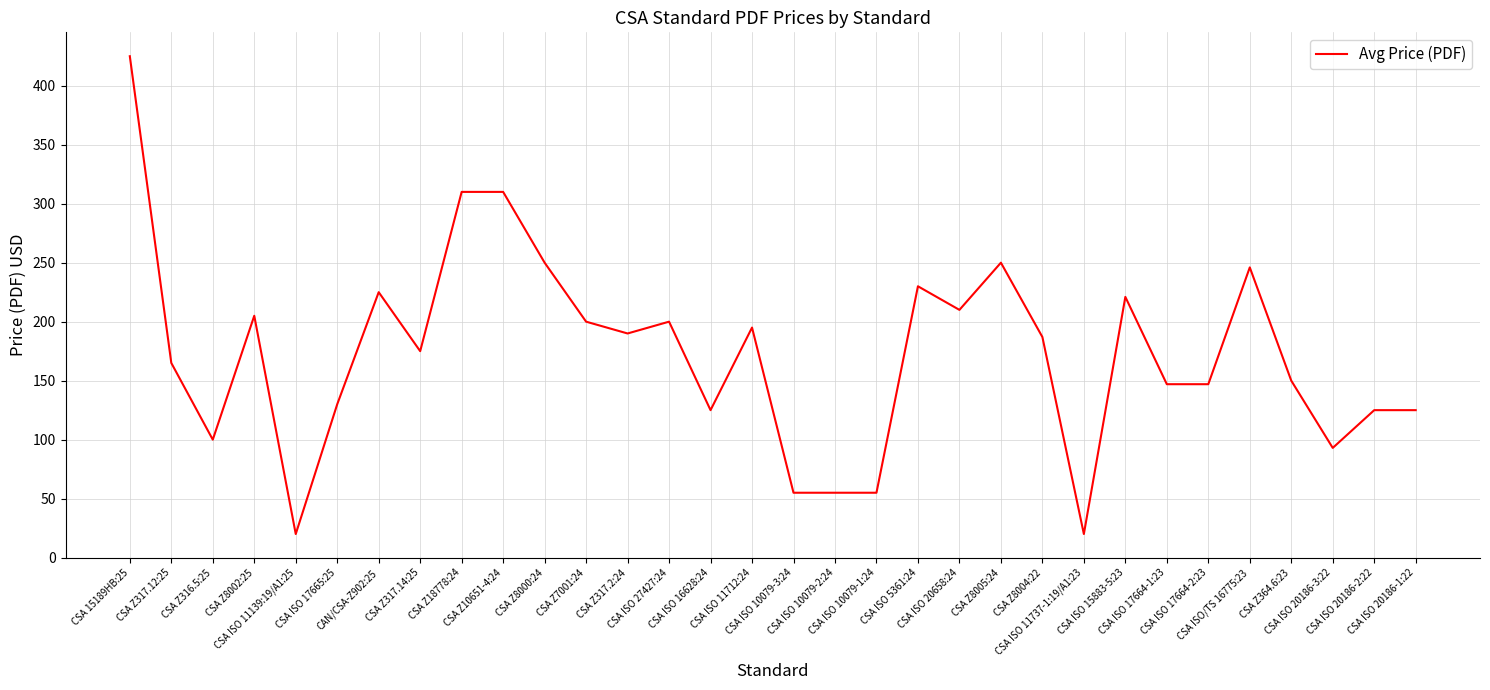

What is the difference between the maximum and minimum values?

405